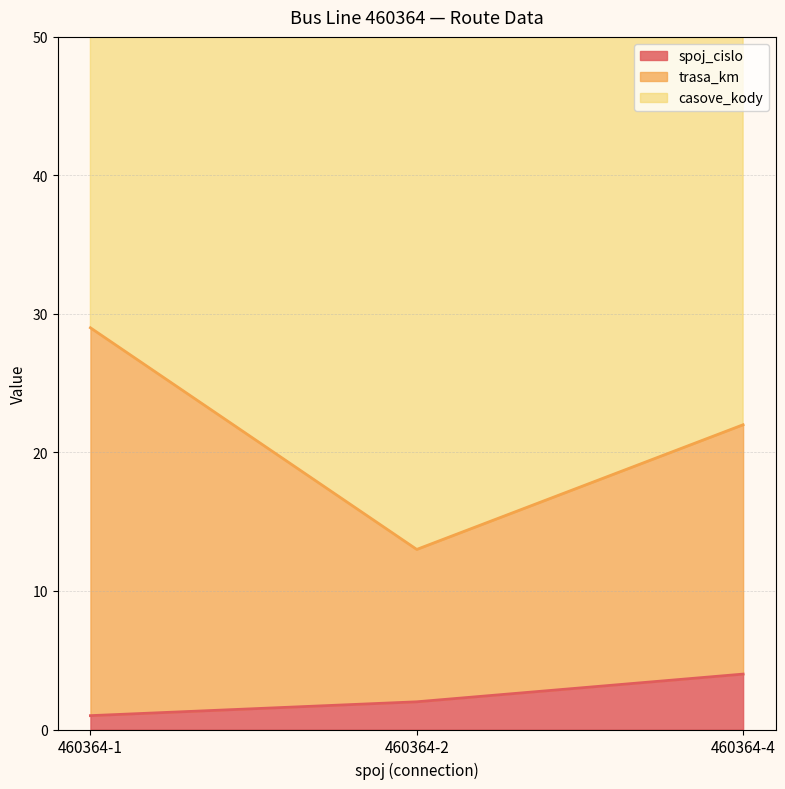

At how many categories does at least one series exceed 8?

3